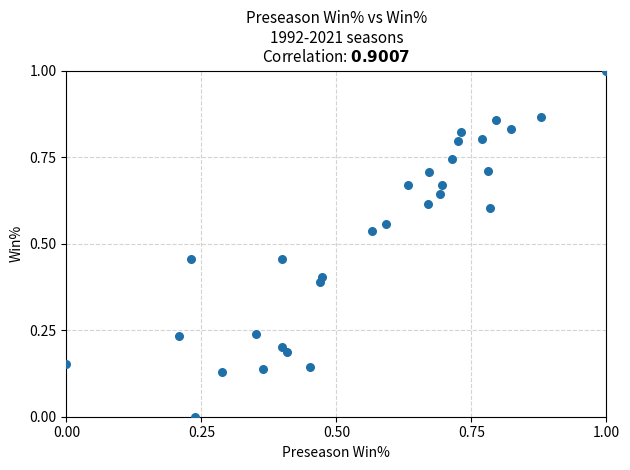

What is the range of X values (max minus min)?

1.0